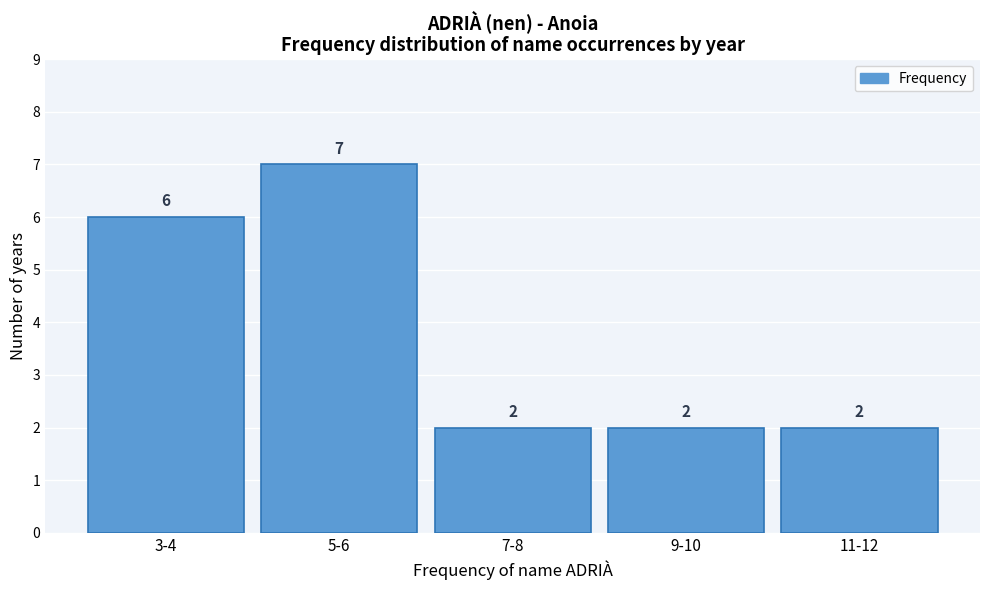

Reading left to right, list all the values displayed in this chart.

3-4=6	5-6=7	7-8=2	9-10=2	11-12=2